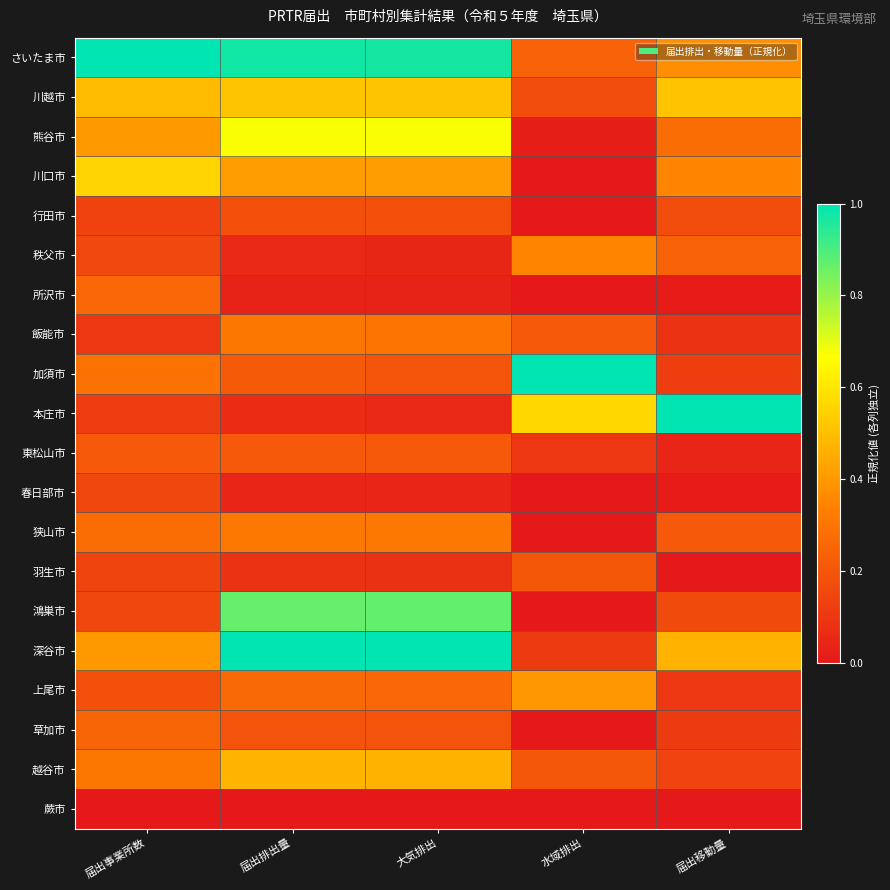

At 大気排出, list the series in order from smallest to largest.

蕨市, 所沢市, 春日部市, 秩父市, 本庄市, 羽生市, 行田市, 草加市, 加須市, 東松山市, 上尾市, 飯能市, 狭山市, 川口市, 越谷市, 川越市, 熊谷市, 鴻巣市, さいたま市, 深谷市